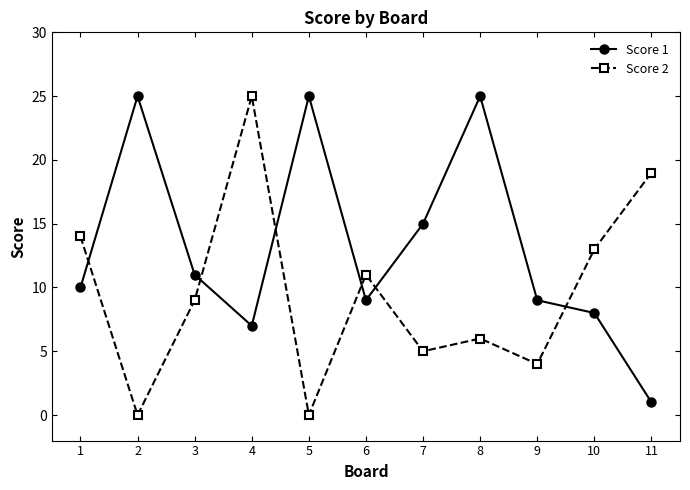

True or false: Score 1 and Score 2 intersect in this chart.

True